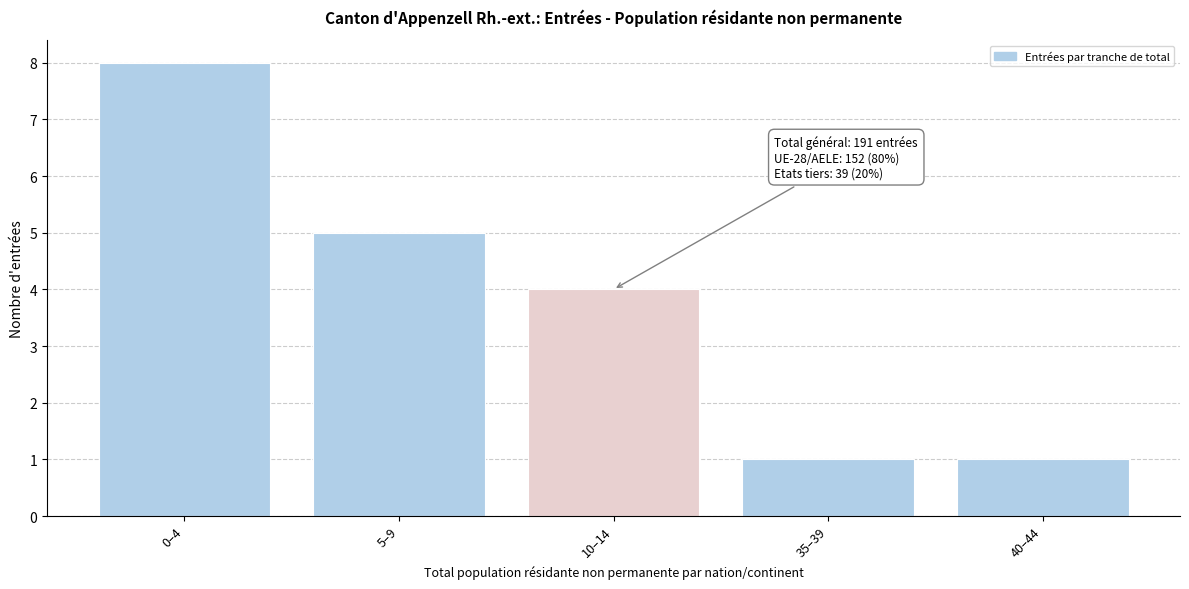

Reading left to right, list all the values displayed in this chart.

8	5	4	1	1